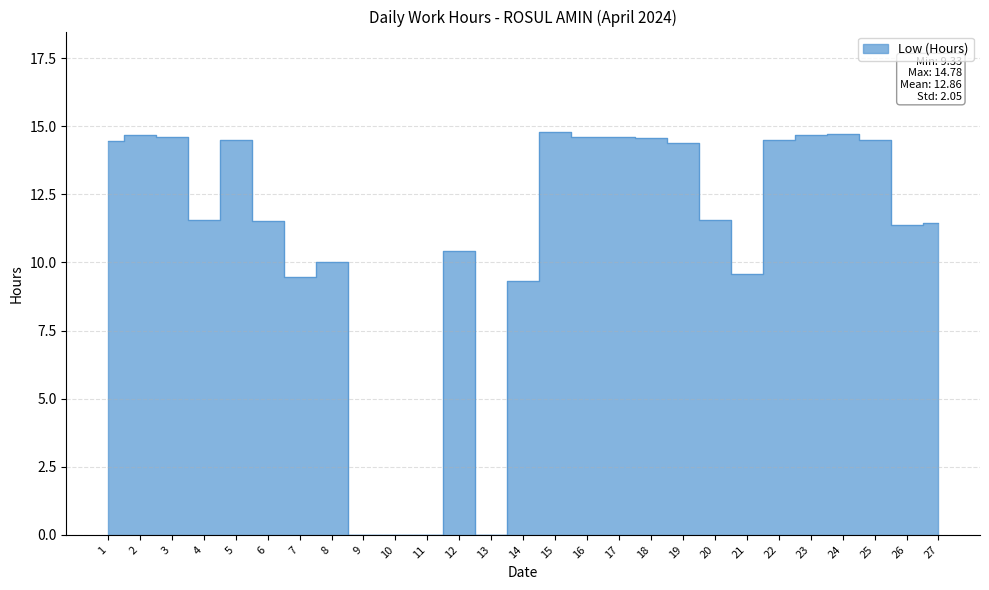

At which category does the chart reach its minimum across all series?

9